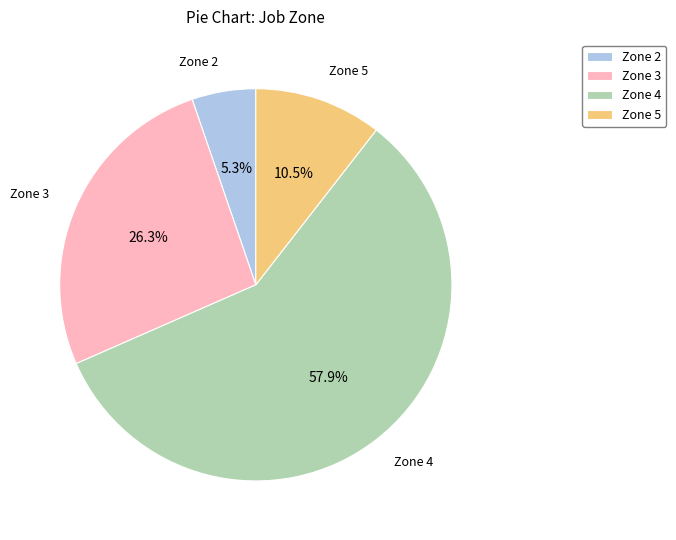

True or false: Zone 4 accounts for 8% of the total.

False